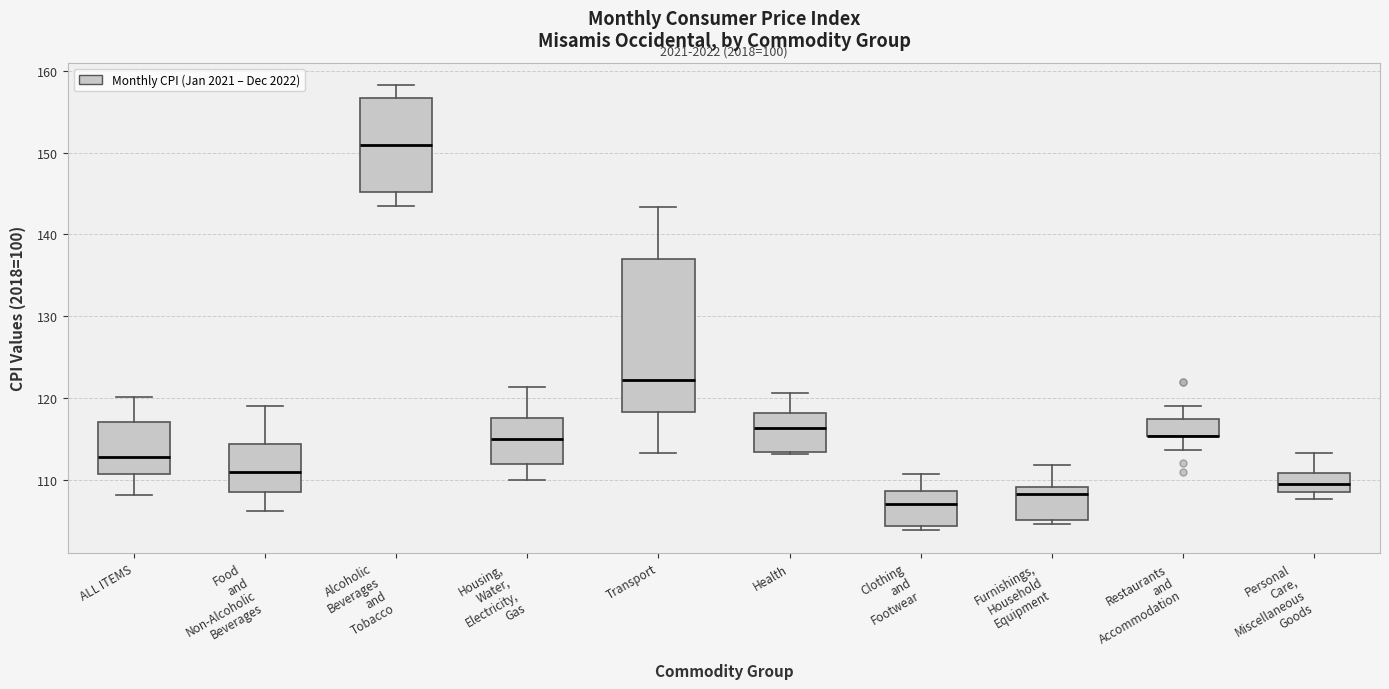

Reading left to right, read every box against the y-axis: the position of its median line, the range the box covers, and the ends of its whiskers. The values are not printed on the chart, so give them approximately, as read against the axis.

ALL ITEMS: median 113, box 111 to 117, whiskers 108 to 120
Food and Non-Alcoholic Beverages: median 111, box 109 to 114, whiskers 106 to 119
Alcoholic Beverages and Tobacco: median 151, box 145 to 157, whiskers 144 to 158
Housing, Water, Electricity, Gas: median 115, box 112 to 118, whiskers 110 to 121
Transport: median 122, box 118 to 137, whiskers 113 to 143
Health: median 116, box 113 to 118, whiskers 113 (just below the box's lower edge) to 121
Clothing and Footwear: median 107, box 104 to 109, whiskers 104 (just below the box's lower edge) to 111
Furnishings, Household Equipment: median 108, box 105 to 109, whiskers 105 (just below the box's lower edge) to 112
Restaurants and Accommodation: median 115 (drawn on the box's lower edge), box 115 to 117, whiskers 114 to 119
Personal Care, Miscellaneous Goods: median 110, box 108 to 111, whiskers 108 (just below the box's lower edge) to 113